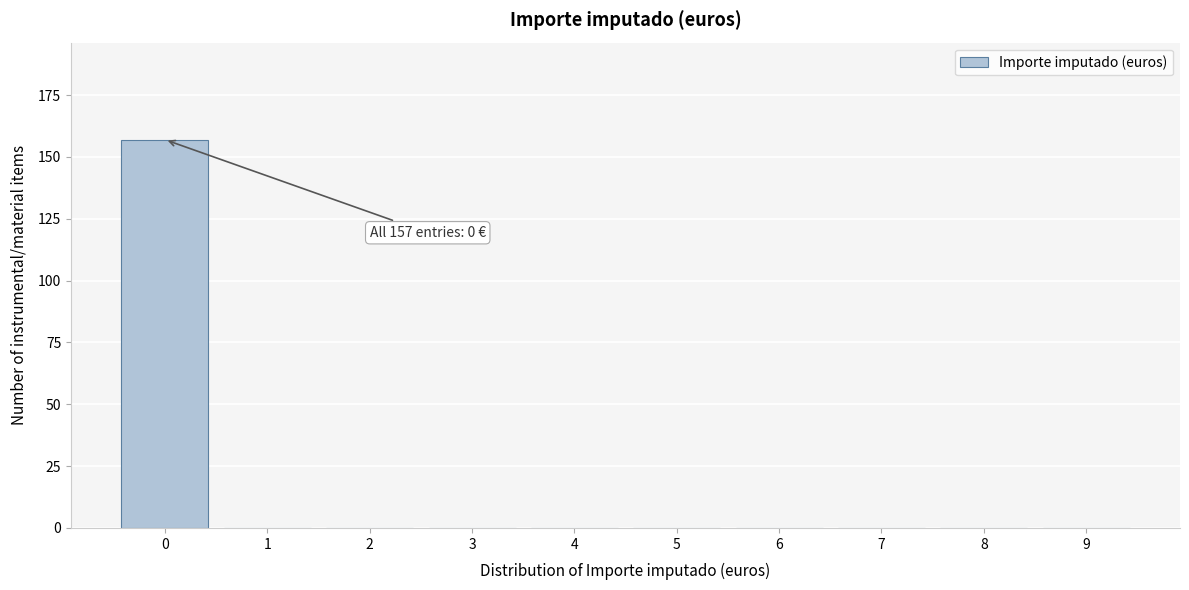

Reading left to right, what are all the values shown in this chart?

0=157	1=0	2=0	3=0	4=0	5=0	6=0	7=0	8=0	9=0